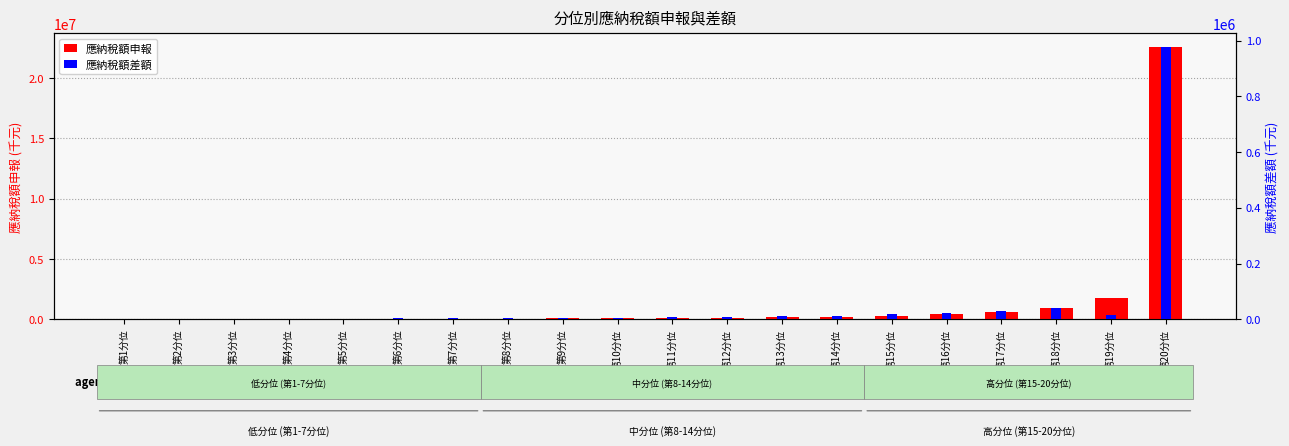

Reading left to right, extract all data points from this chart.

應納稅額申報: 378	1295	6051	14657	23013	31769	44463	53853	66867	81875	99362	129567	163235	220207	292046	403619	581768	908190	1758085	22578999
應納稅額差額: 315	319	790	2026	2665	3371	3720	4682	6118	5798	8095	9317	12274	11131	18127	21664	30163	40547	15968	976659